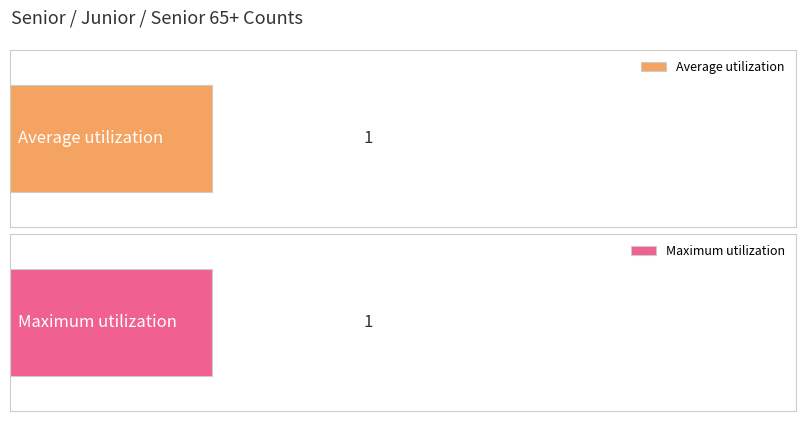

How many data points in Maximum utilization are less than 2?

1